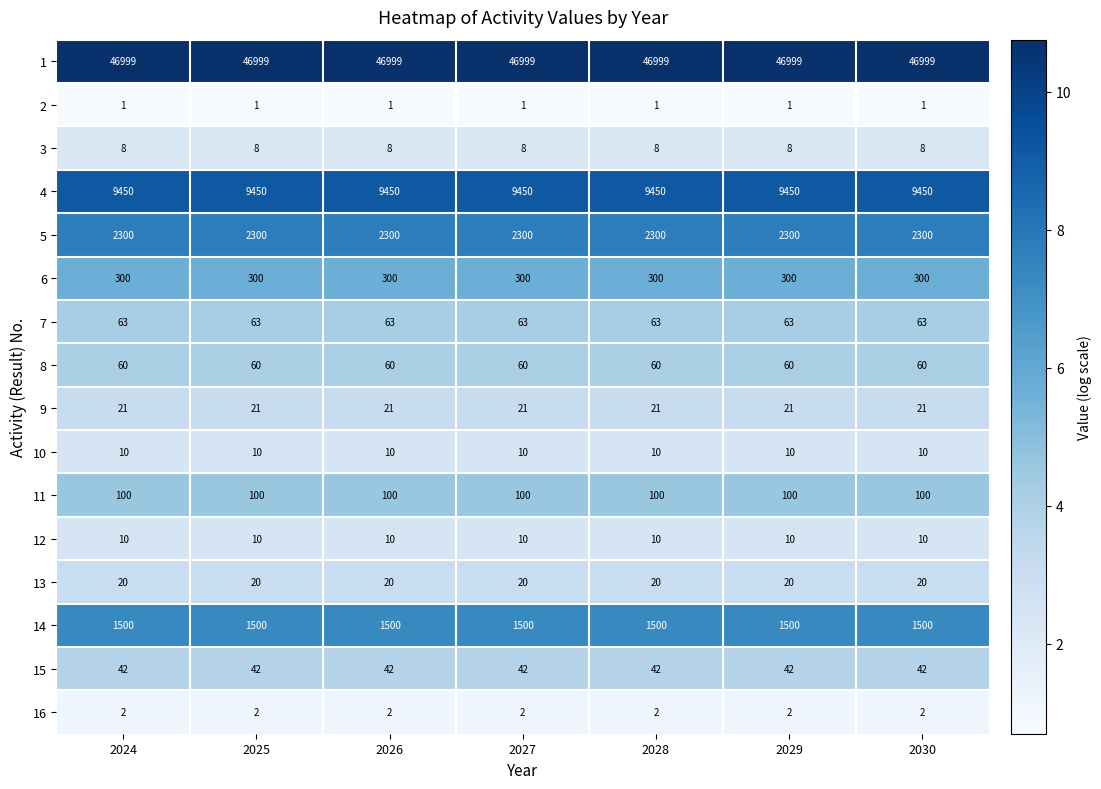

What is the spread (max minus min) of values at 2027?

46998